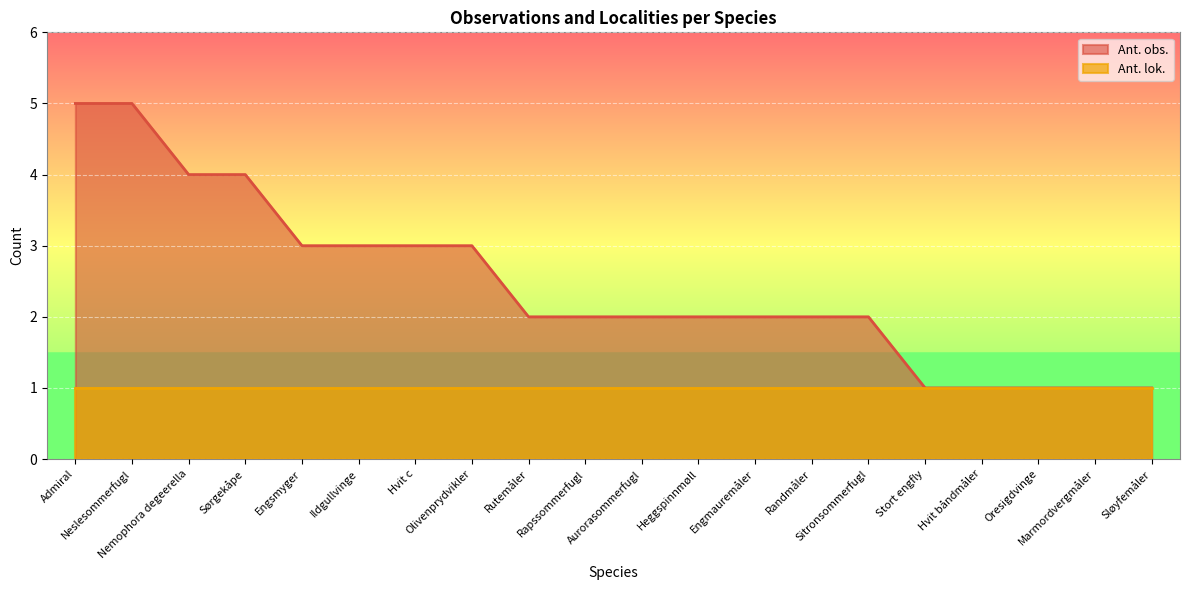

What is the sum of all values?

49